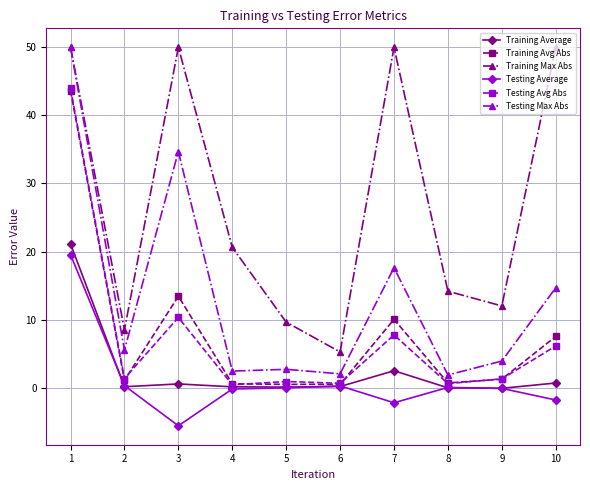

At 3, list the series in order from smallest to largest.

Testing Average, Training Average, Testing Avg Abs, Training Avg Abs, Testing Max Abs, Training Max Abs